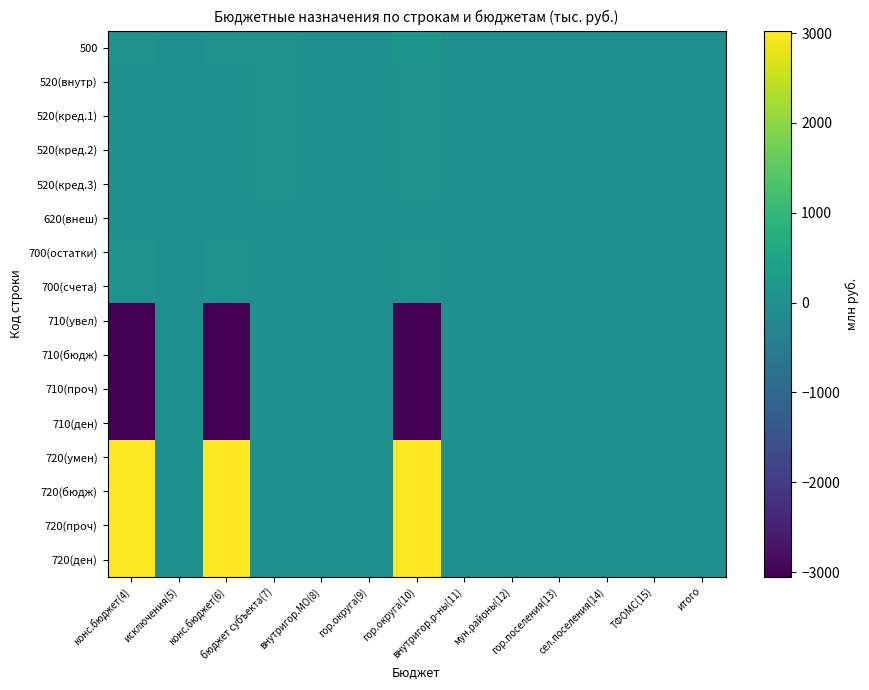

Which series has the largest total across all categories?

720(умен)